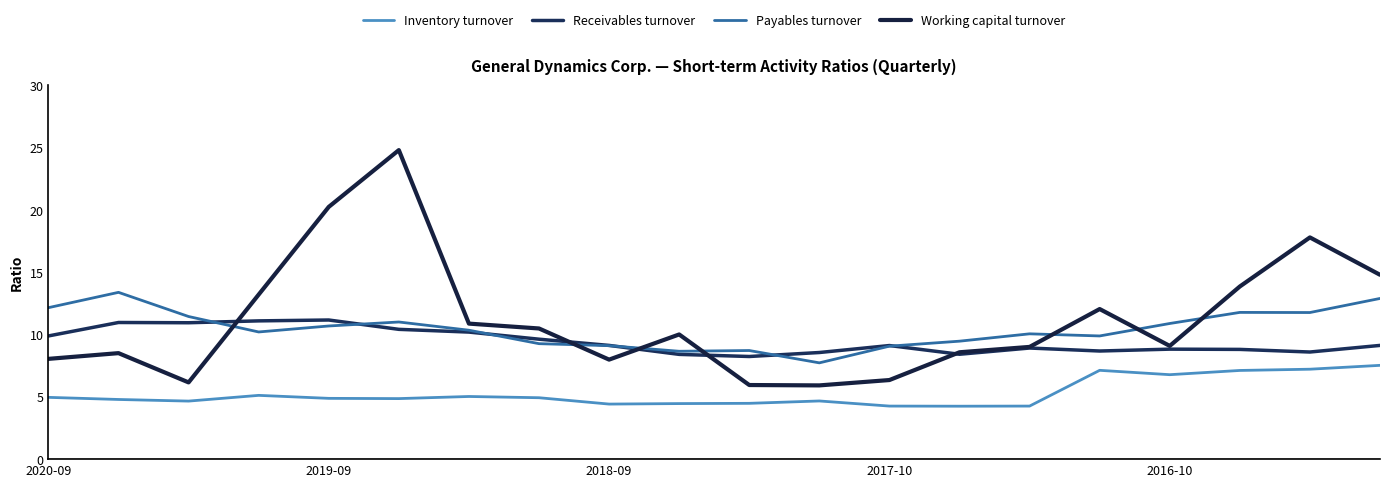

How many values in the Working capital turnover series are below 10?

10